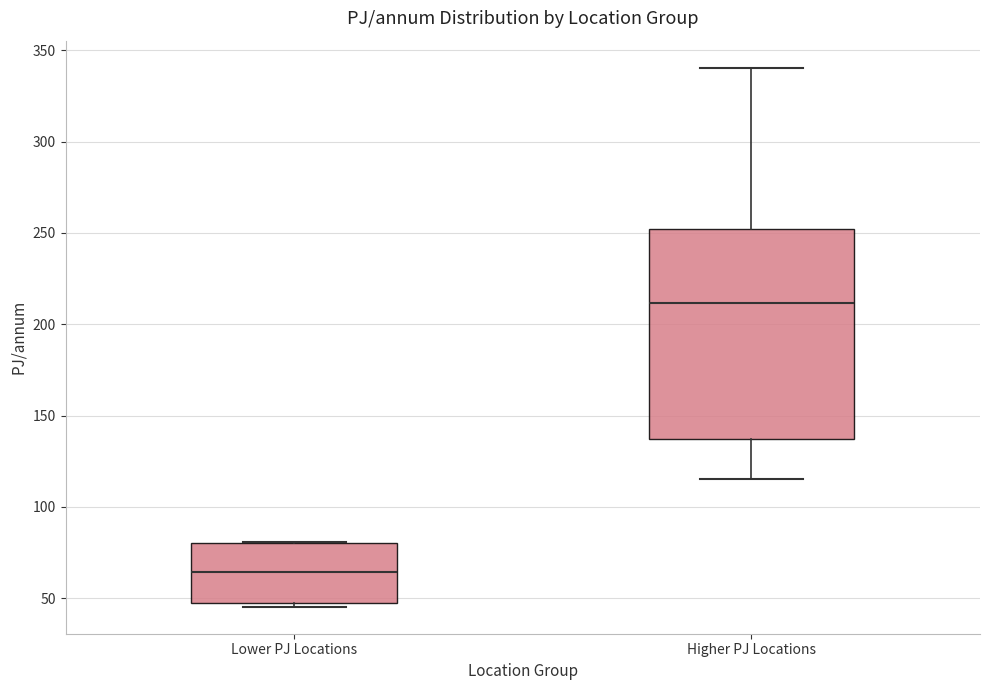

Reading left to right, transcribe this box plot: for each box, give where its median line is, the range the box spans, and where its two whiskers end, as read against the y-axis. The values are not printed on the chart, so give them approximately, as read against the axis.

Lower PJ Locations: median 65, box 45 to 80, whiskers 45 (just below the box's lower edge) to 80
Higher PJ Locations: median 210, box 135 to 250, whiskers 115 to 340